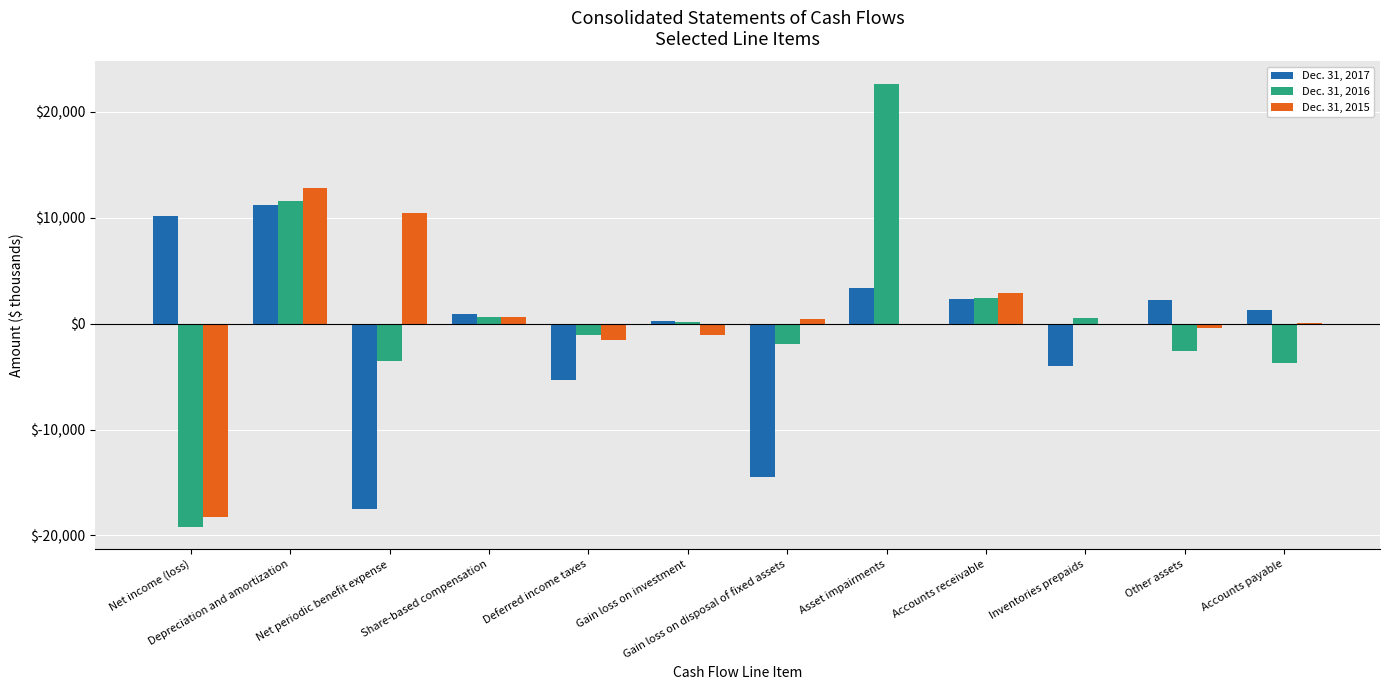

Is the value of Dec. 31, 2017 at Net periodic benefit expense greater than the value of Dec. 31, 2016 at Deferred income taxes?

No